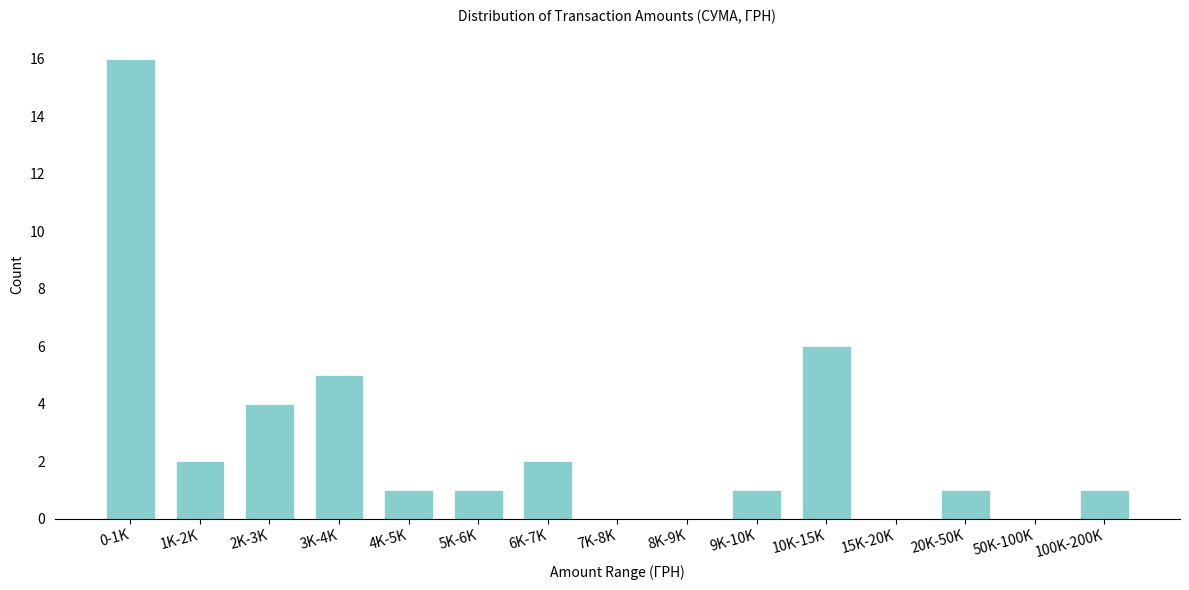

Reading left to right, what are all the values shown in this chart?

0-1K=16	1K-2K=2	2K-3K=4	3K-4K=5	4K-5K=1	5K-6K=1	6K-7K=2	7K-8K=0	8K-9K=0	9K-10K=1	10K-15K=6	15K-20K=0	20K-50K=1	50K-100K=0	100K-200K=1